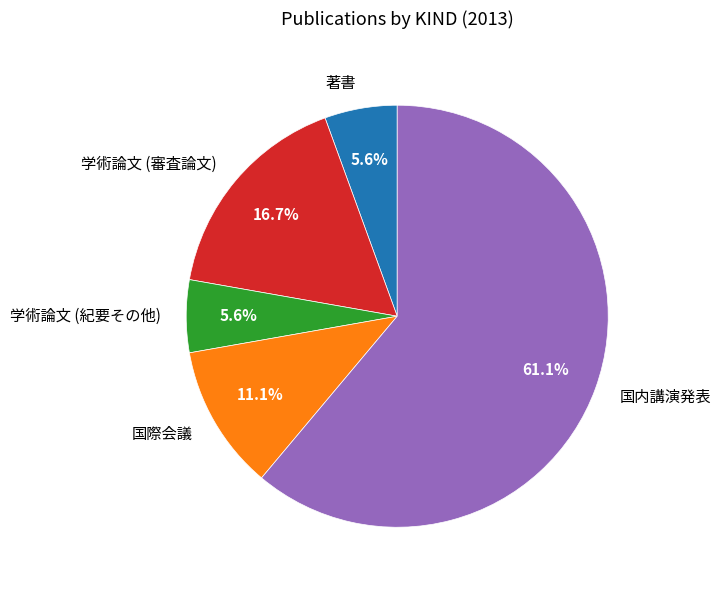

How much of the chart is everything except 学術論文 (審査論文)?

83.3%